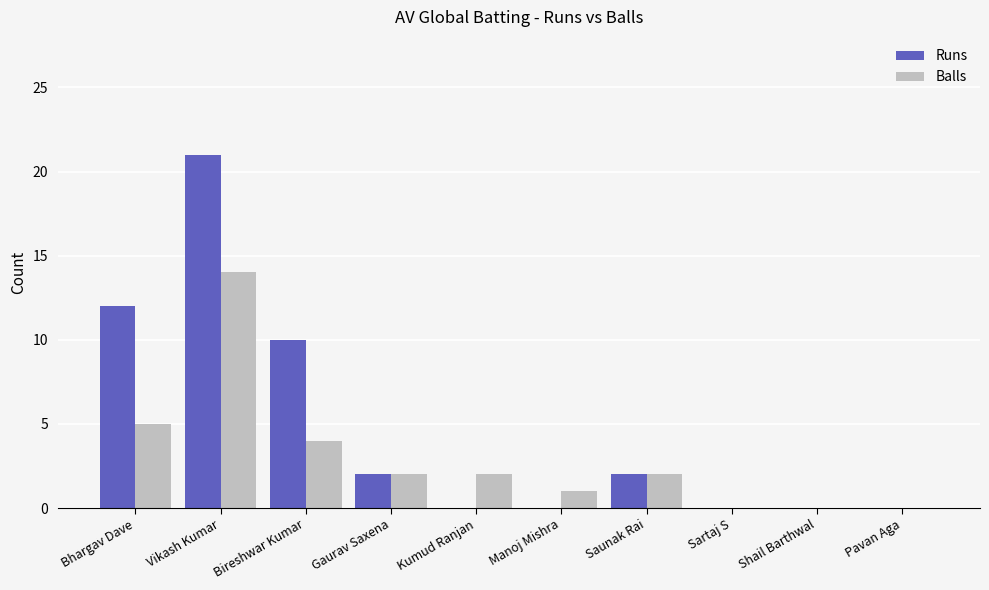

Which category has the highest value across all series?

Vikash Kumar